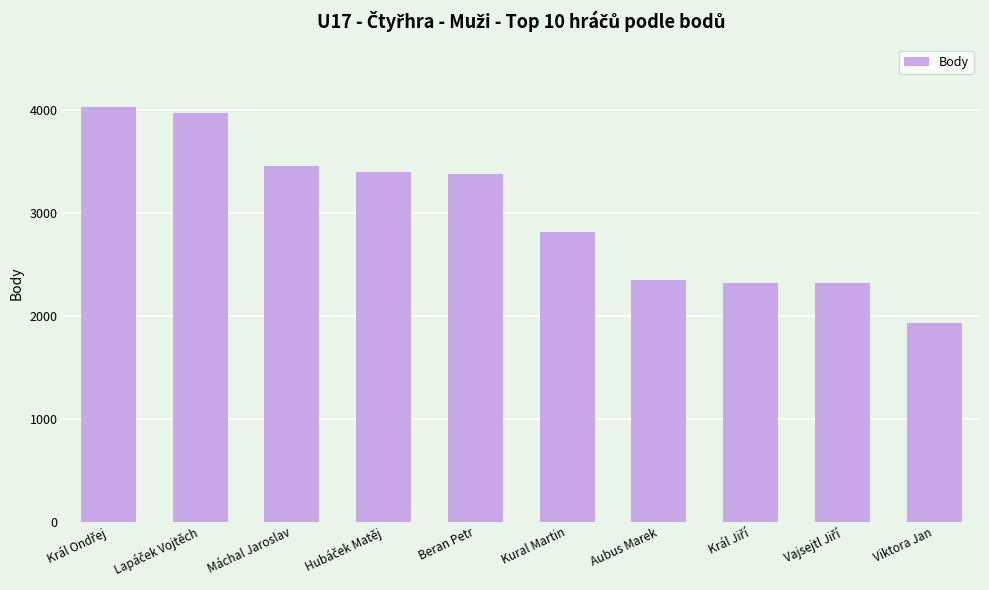

How many bars are there in total?

10